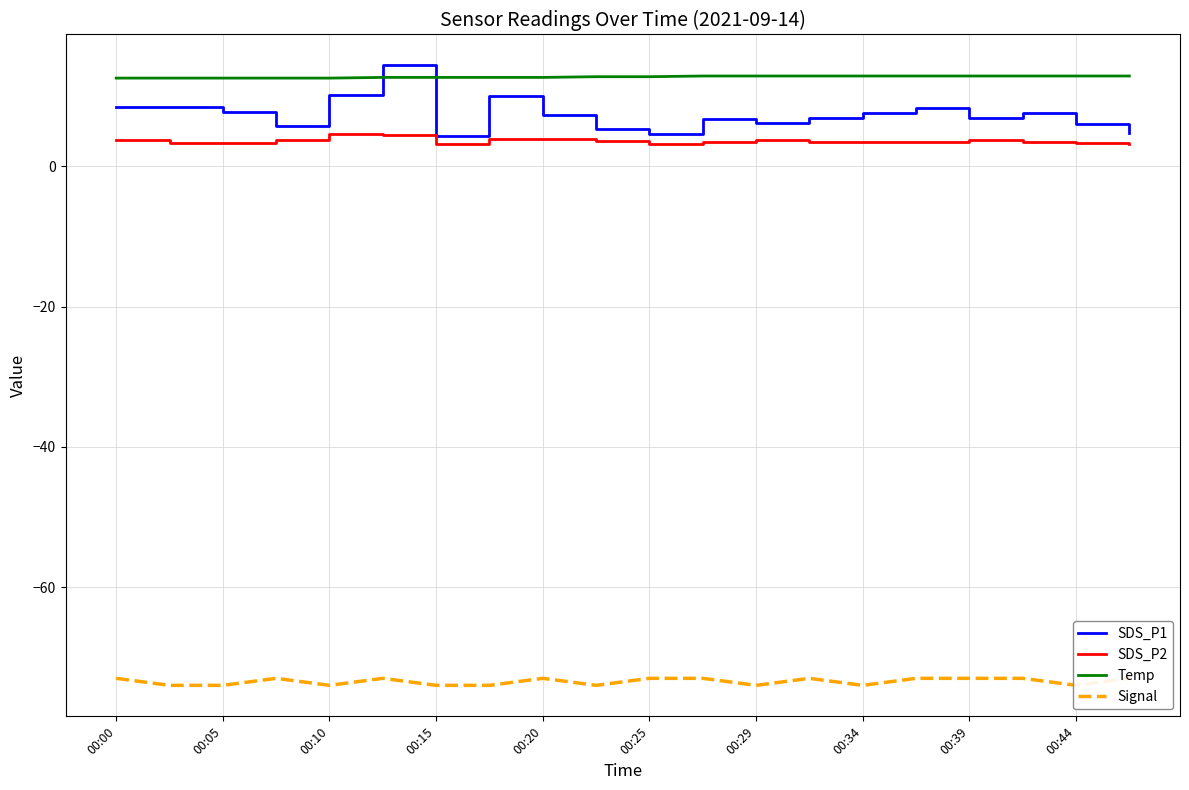

True or false: SDS_P1 and Signal intersect in this chart.

False